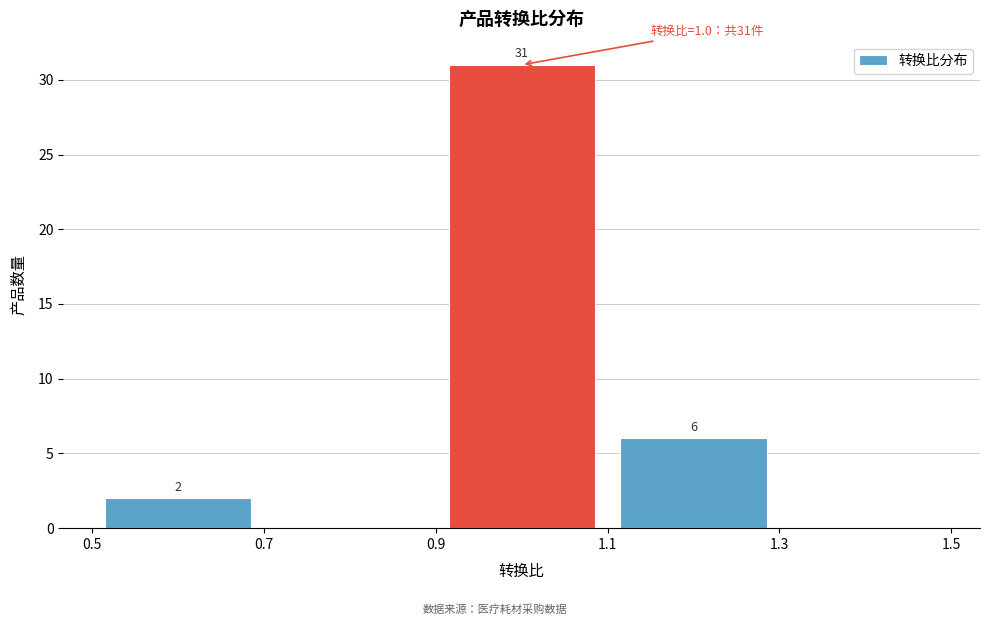

Over which range of the x-axis is the bar tallest?

0.9 to 1.1